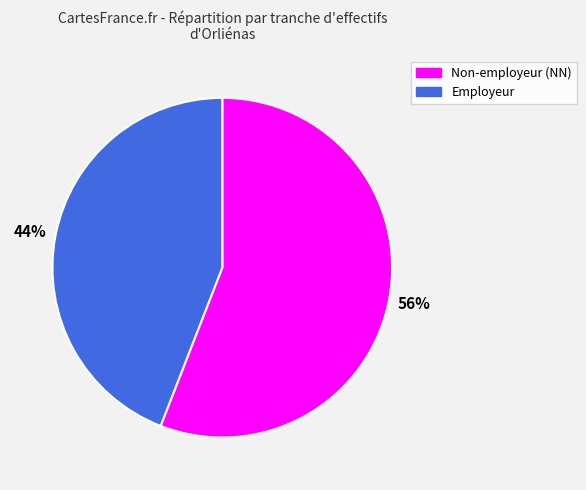

To the nearest percent, what is the average slice percentage?

50%